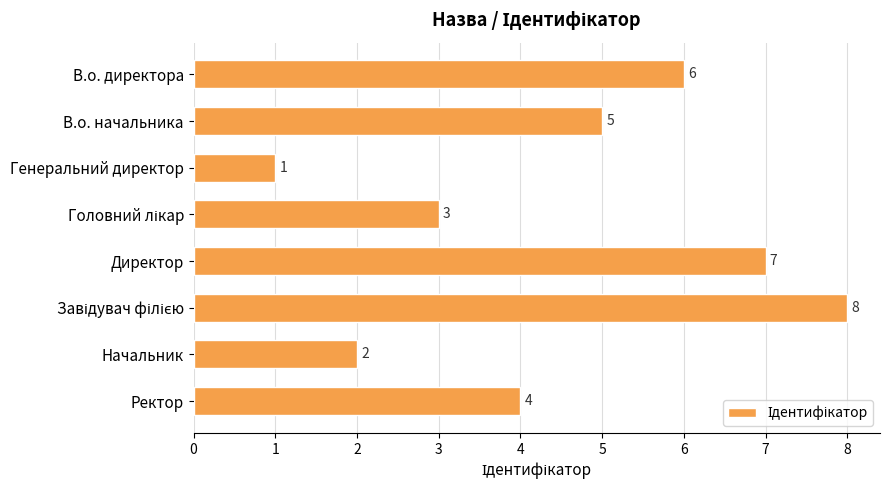

Read the value at В.о. начальника.

5